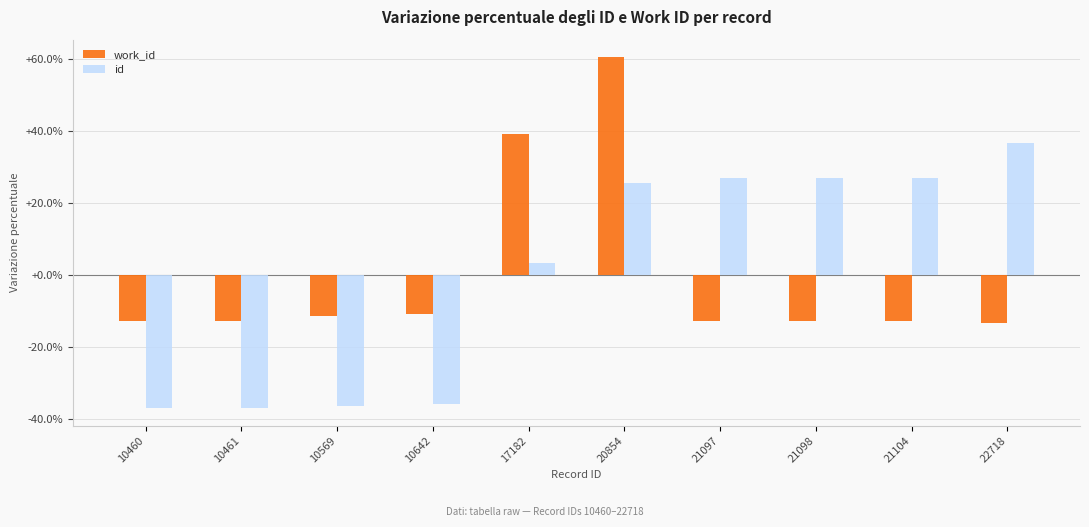

Are the bars grouped side by side (vs. stacked)?

Yes